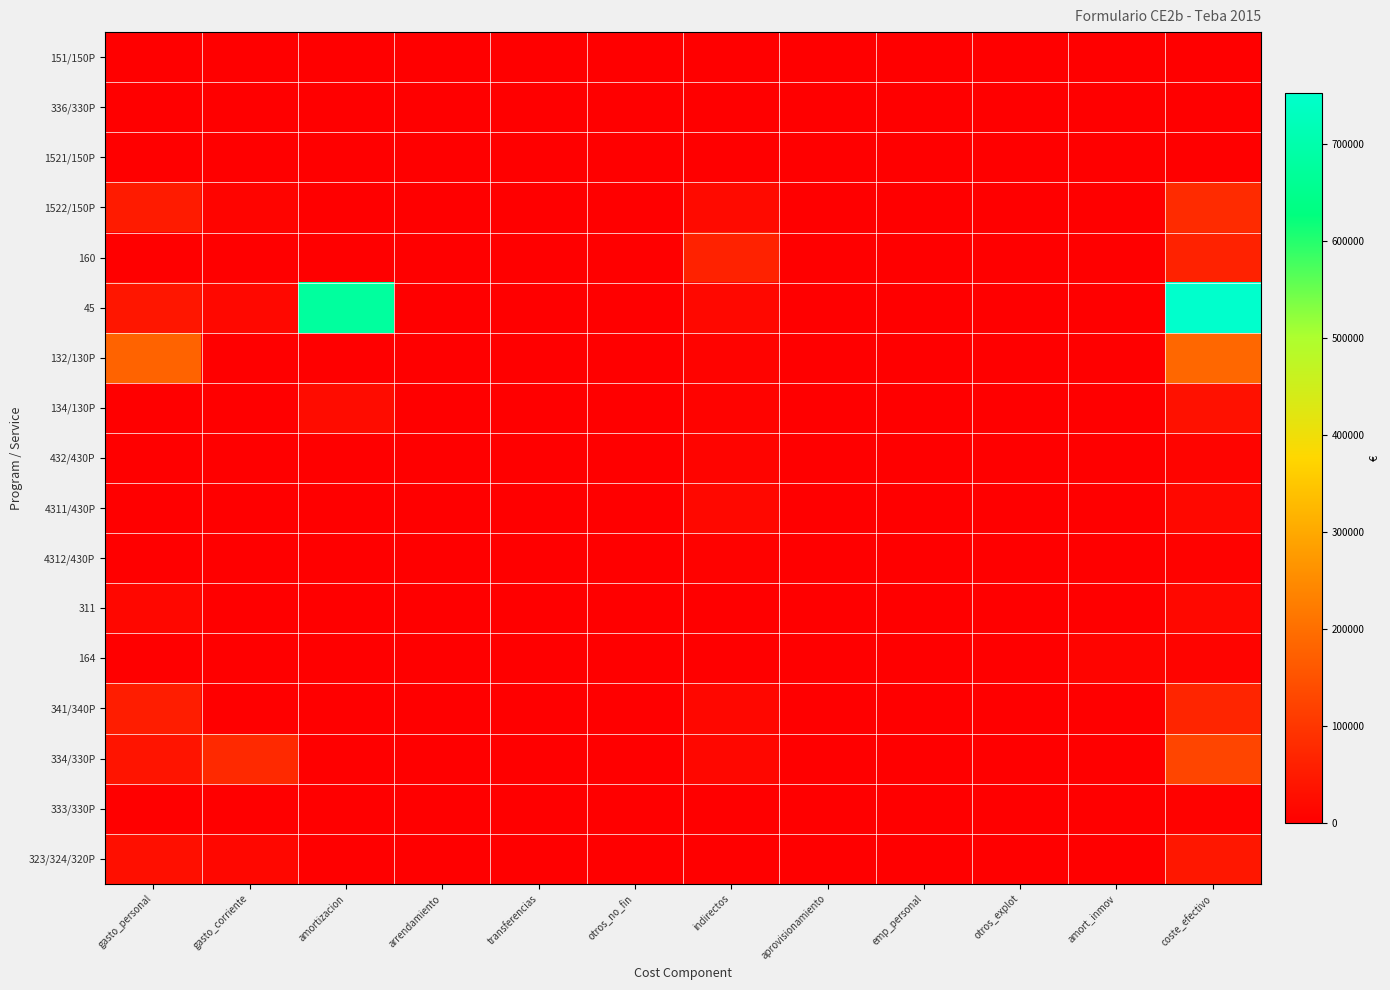

Which category has the lowest value across all series?

gasto_personal